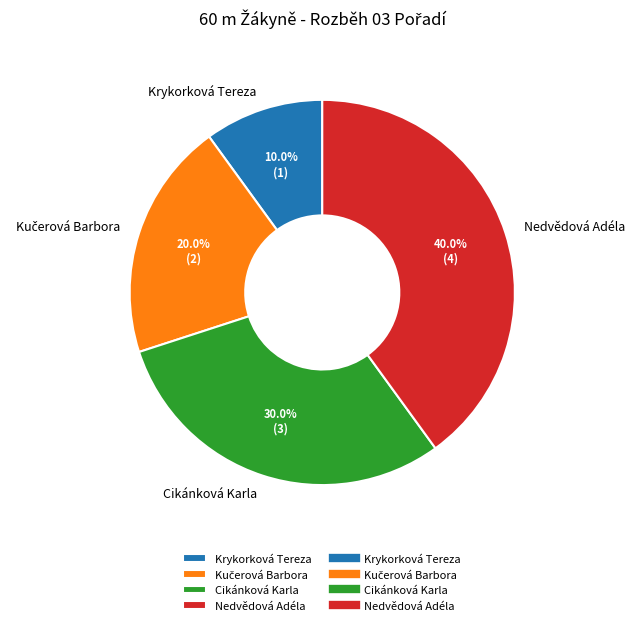

What percentage do Cikánková Karla and Nedvědová Adéla together represent?

70.0%